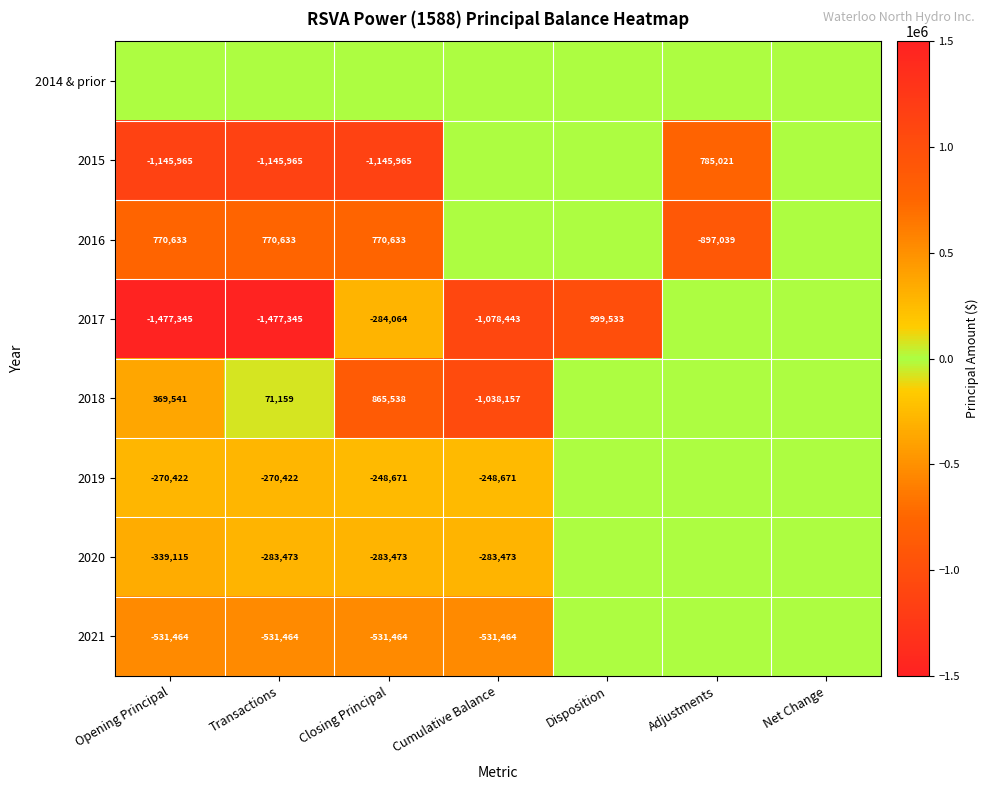

The value of 2018 at Closing Principal is 420389. True or false?

False